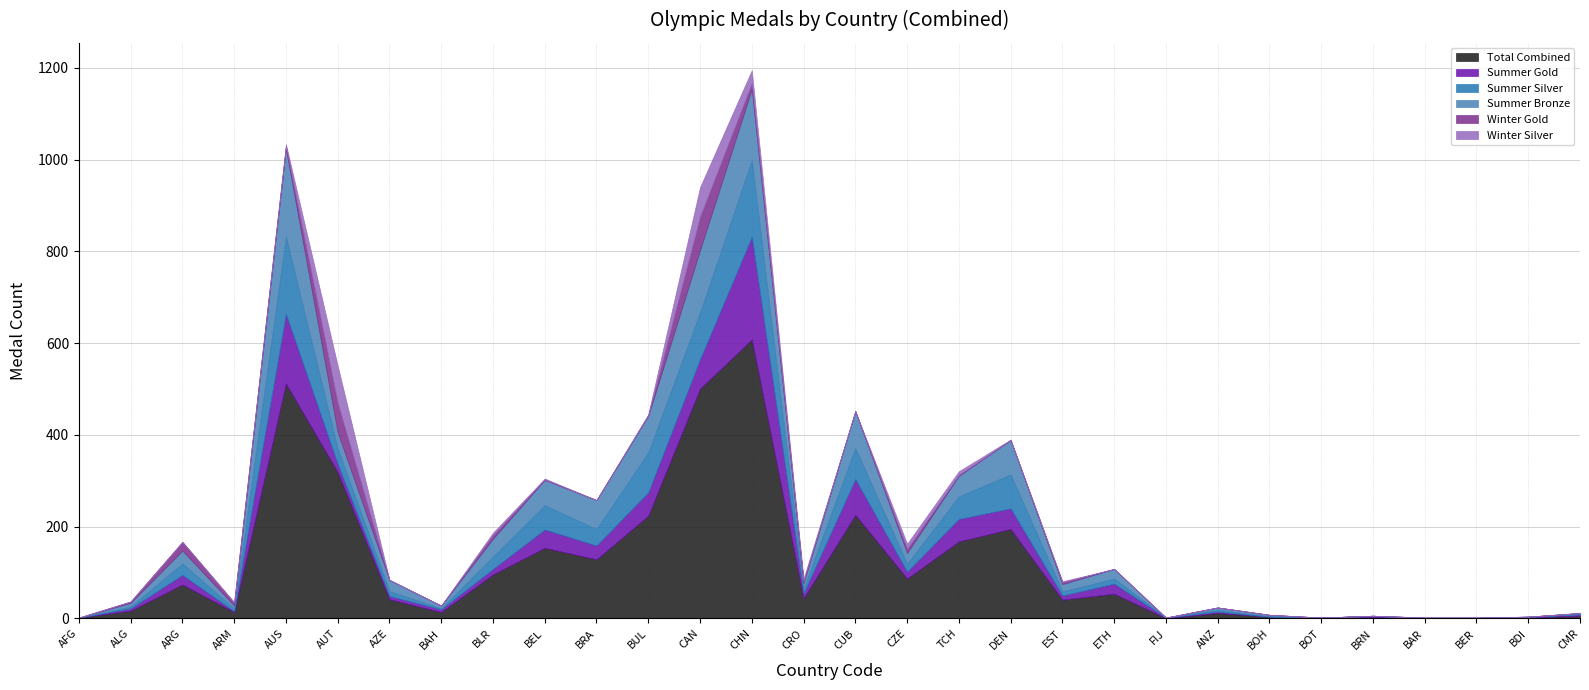

List the series in order of their peak value, lowest first.

Winter Gold, Winter Silver, Summer Silver, Summer Bronze, Summer Gold, Total Combined